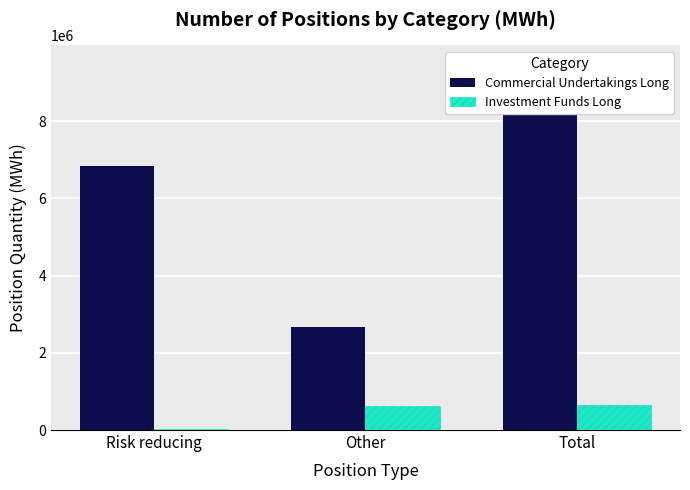

What is the sum of the Investment Funds Long values at Other and Risk reducing?

640146